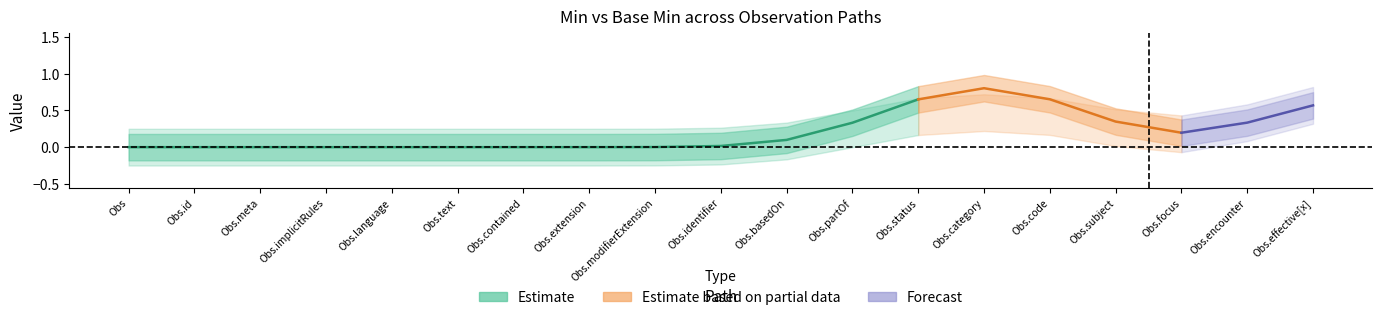

Between Observation.extension and Observation.status, which series saw the biggest shift?

Estimate